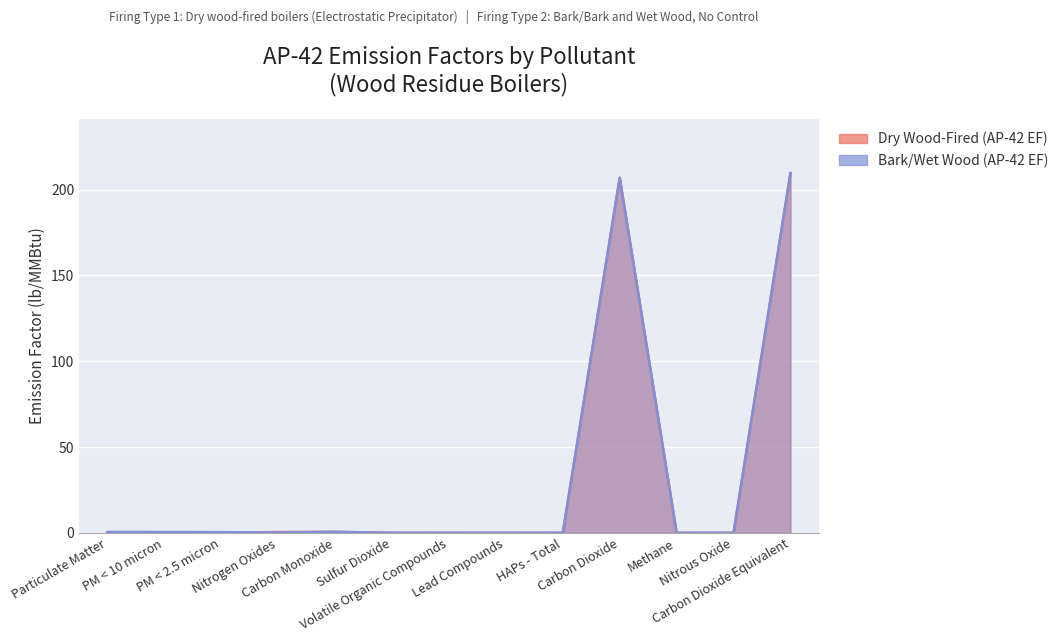

Where is the first local maximum for Dry Wood-Fired (AP-42 EF)?

Carbon Monoxide